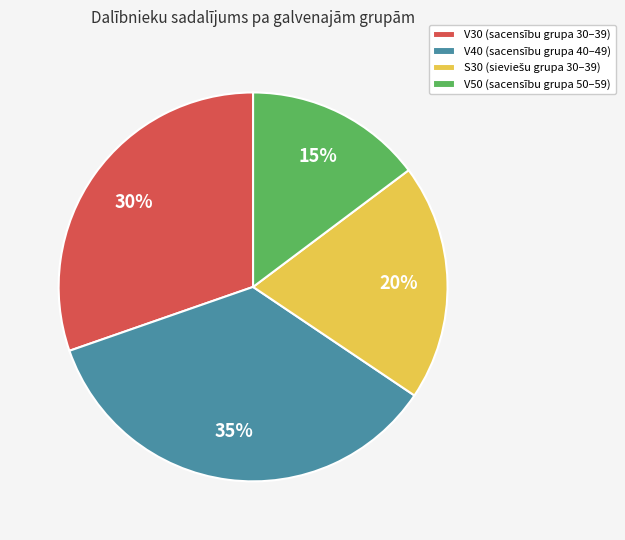

How many slices are in this pie chart?

4